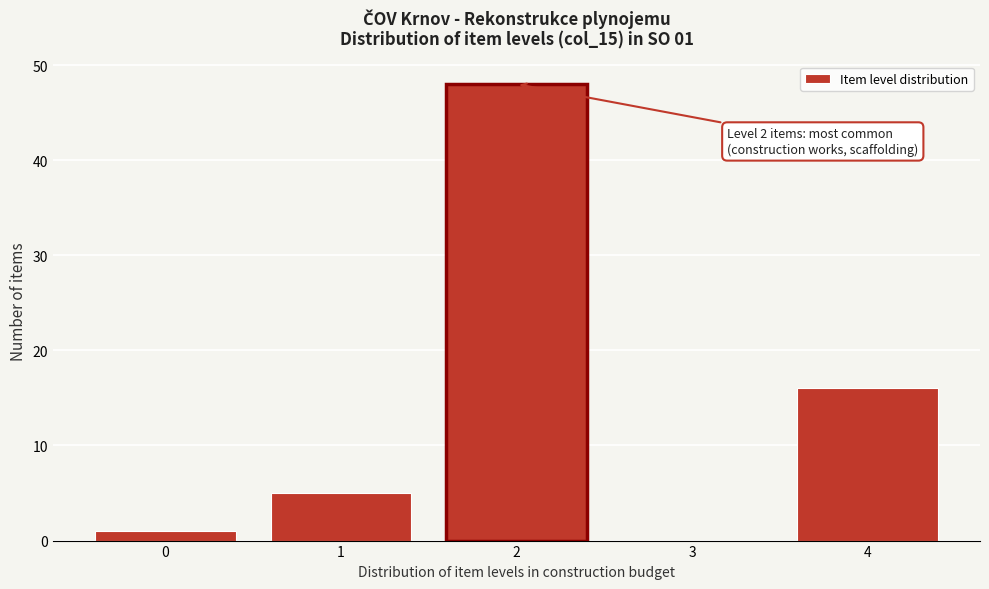

Over which range of the x-axis is the bar tallest?

1.5 to 2.5